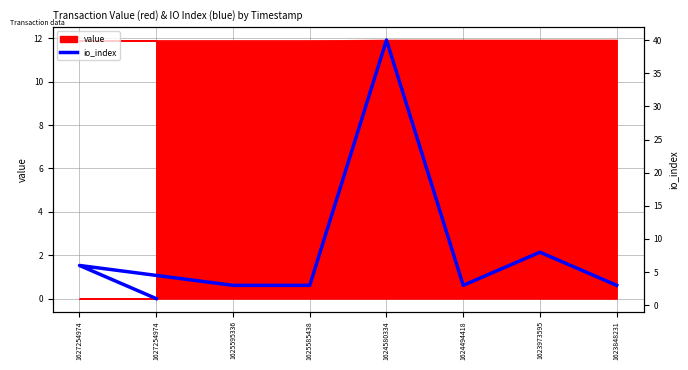

The value at 1623973595 is 8. True or false?

True